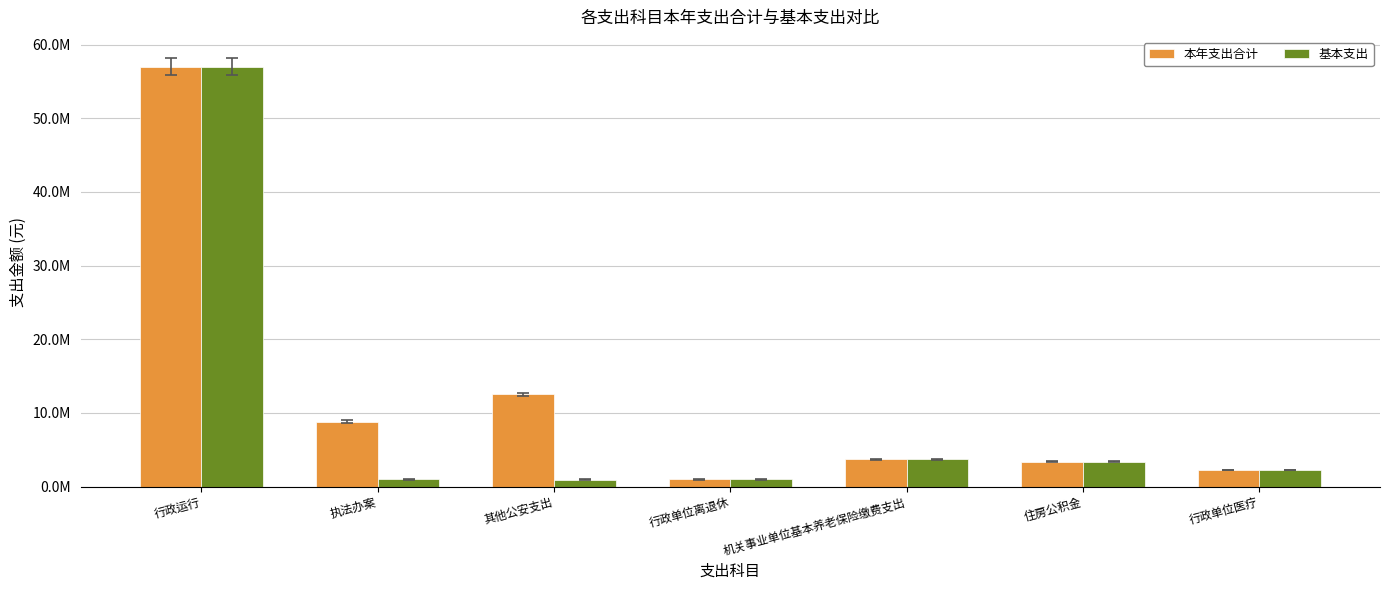

What are all the series names shown in the legend?

本年支出合计, 基本支出